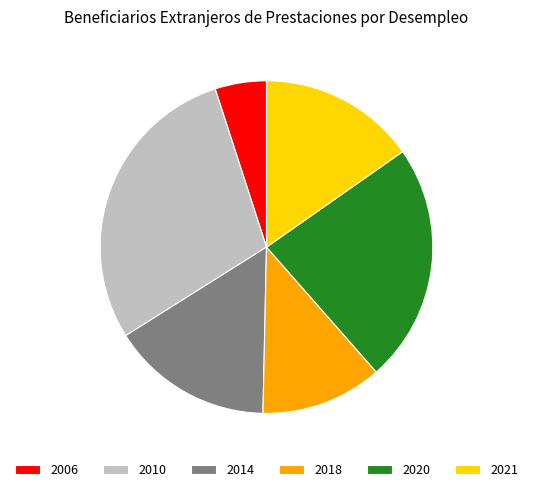

What is the largest slice in the pie chart?

2010